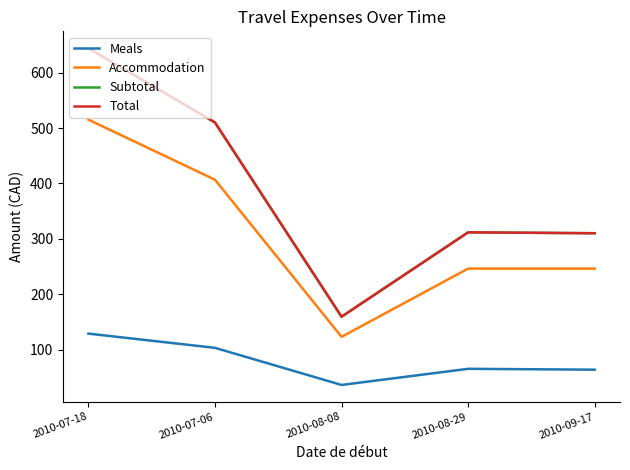

Does the chart display data point markers on the line(s)?

No